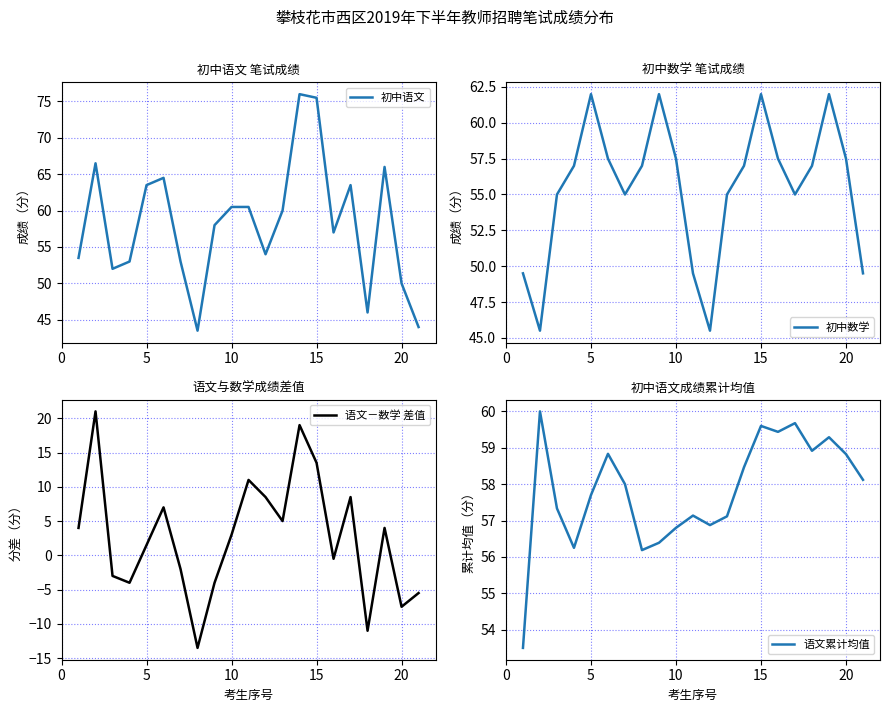

What is the difference between the maximum and minimum values in the 语文－数学 差值 series?

34.5